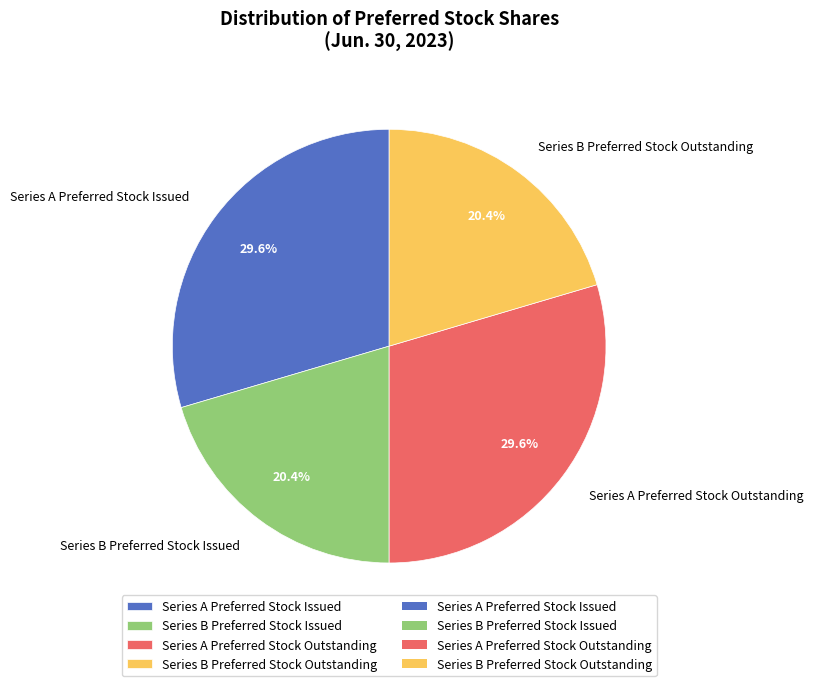

Is there a majority slice in this chart?

No